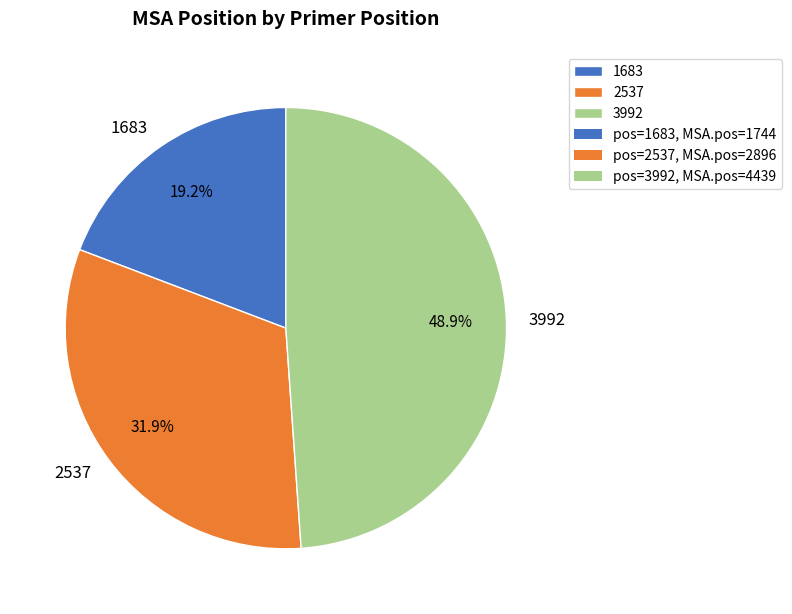

To the nearest percent, what portion does 3992 represent?

49%